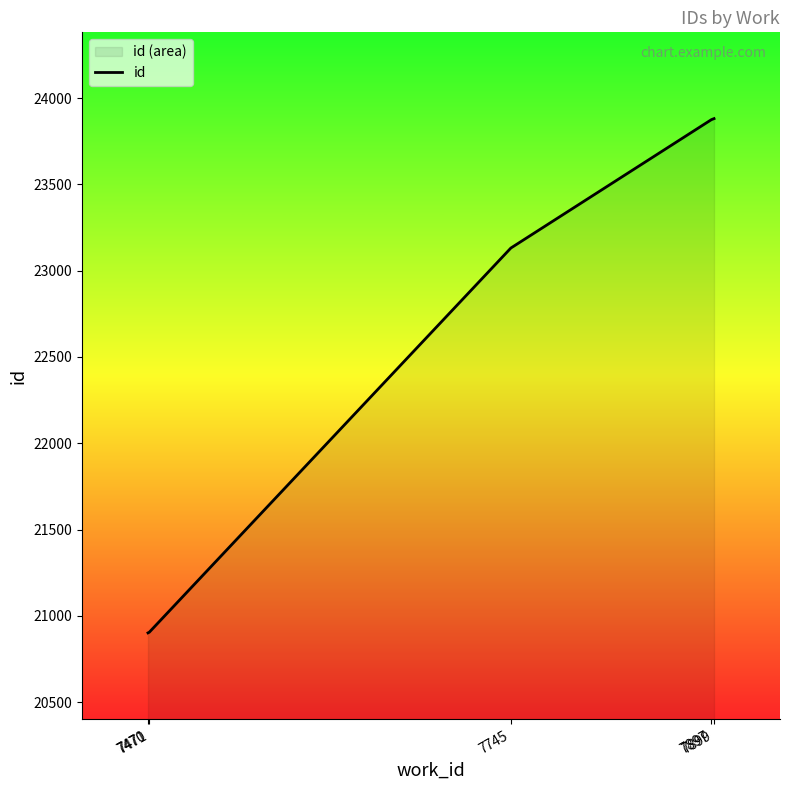

Reading left to right, extract all data points from this chart.

7470=20901	7471=20905	7745=23131	7897=23875	7899=23881